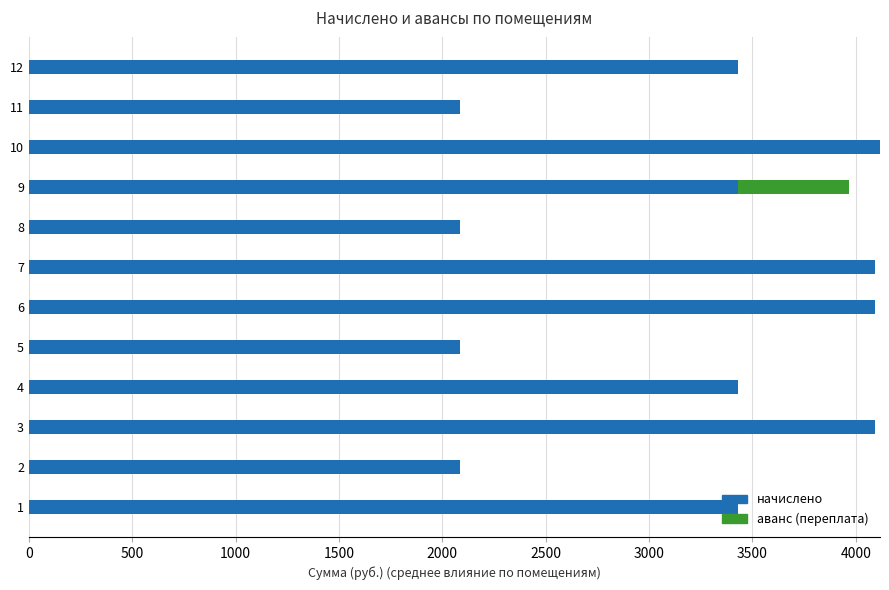

What is the total value across all series at 10?

4117.0